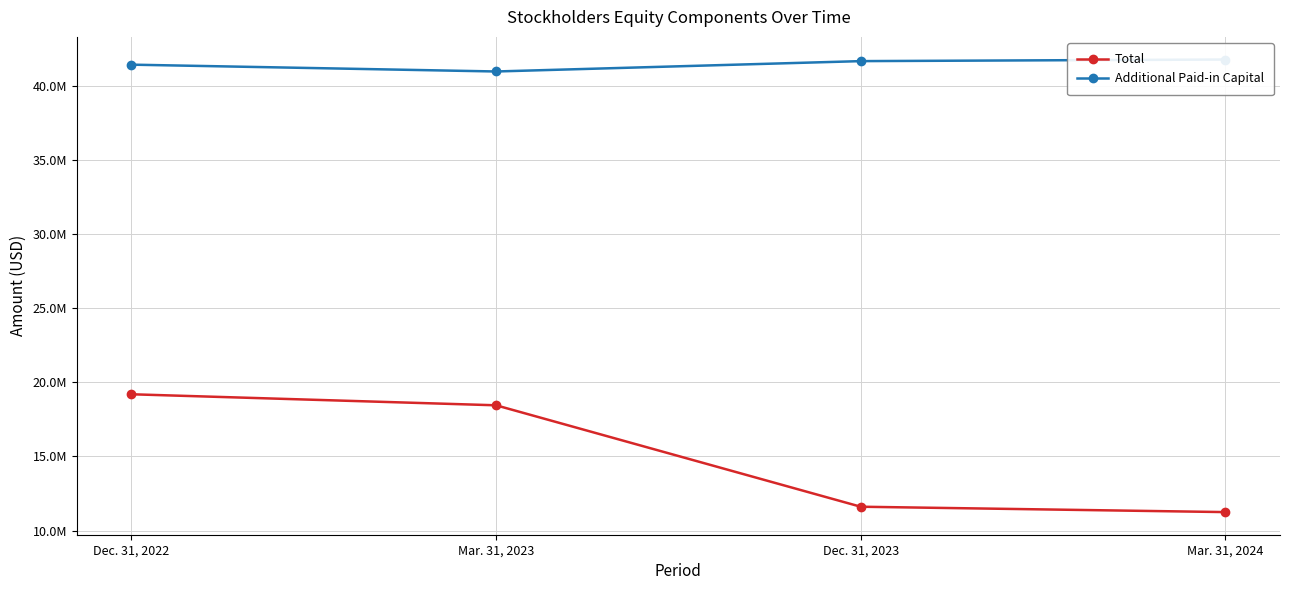

Which label corresponds to the largest value in the chart?

Mar. 31, 2024